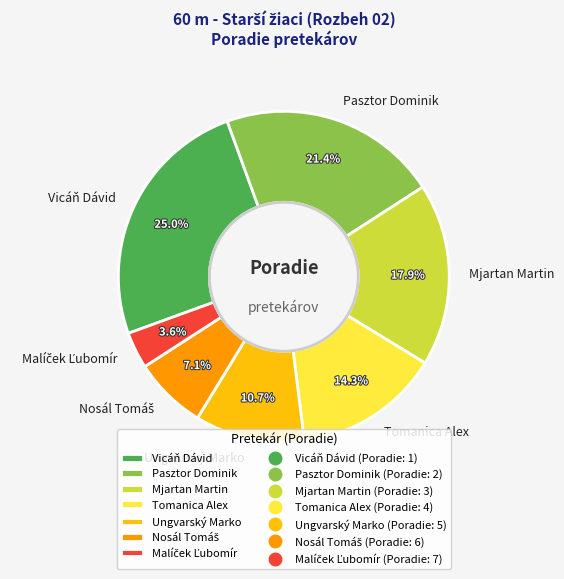

What is the largest slice in the pie chart?

Vicáň Dávid